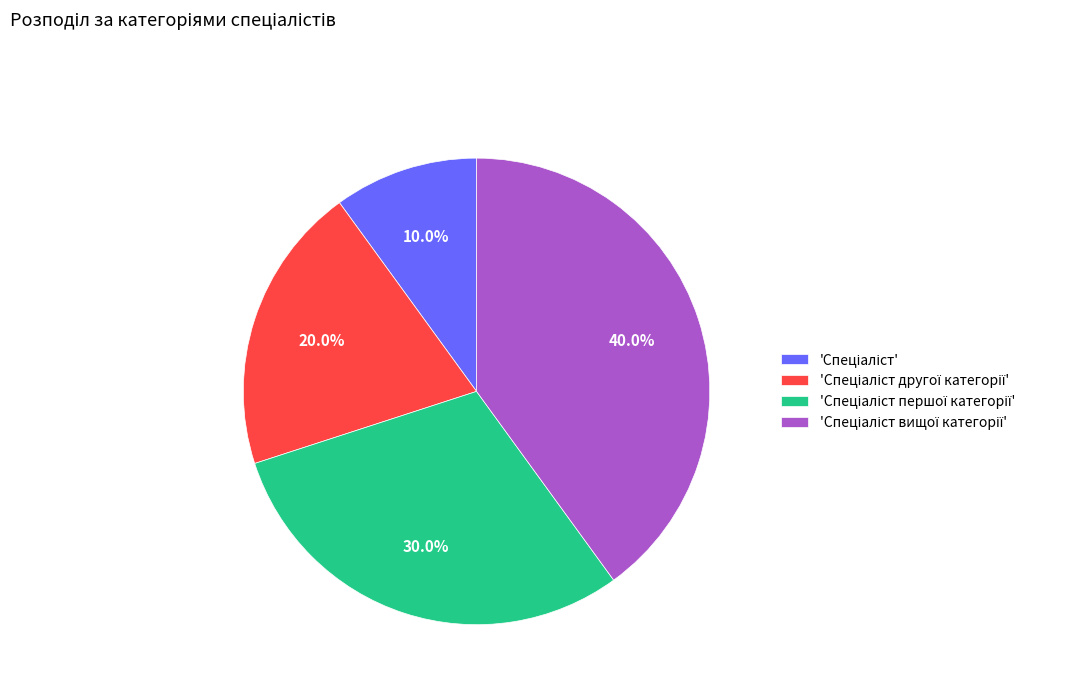

Does any single category account for the majority?

No